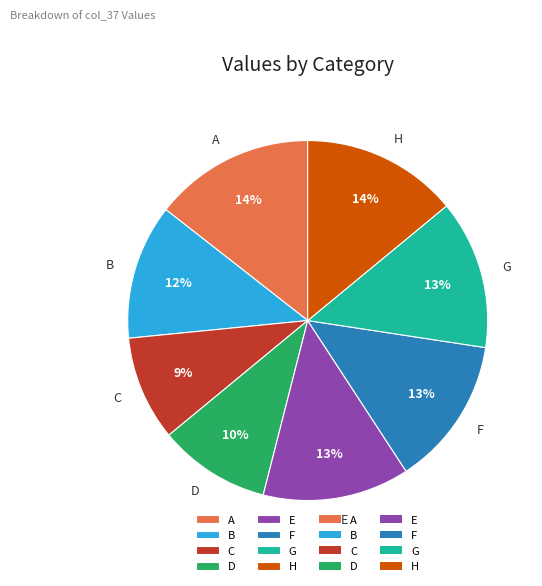

Which category has the smallest portion of the pie?

C